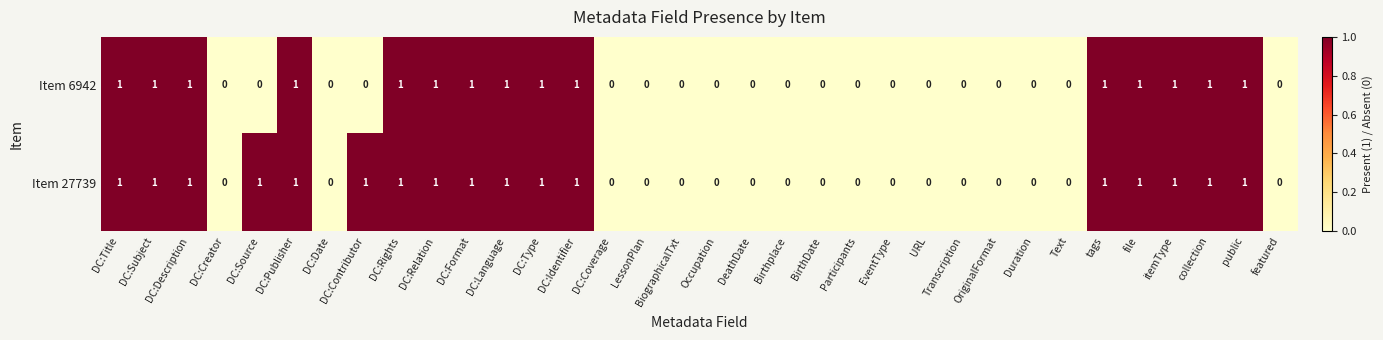

Between DC:Source and featured, which series saw the biggest shift?

Item 27739